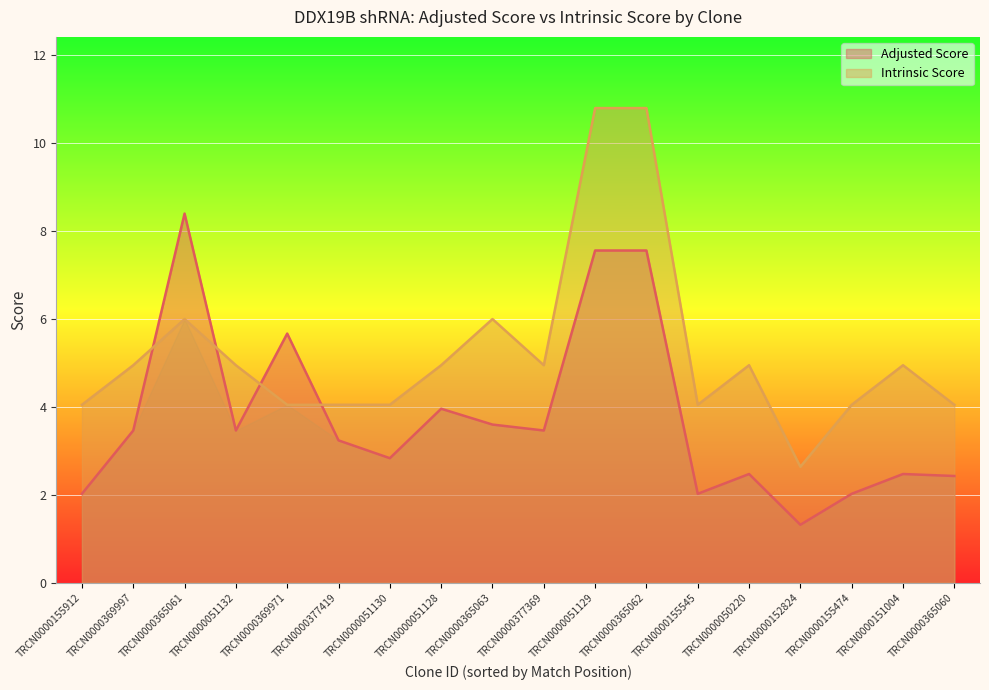

How many data points does each series have?

18